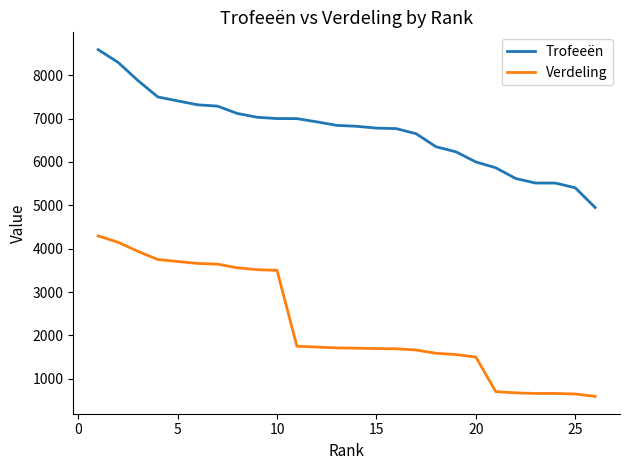

Is this an area chart (filled region under the line)?

No